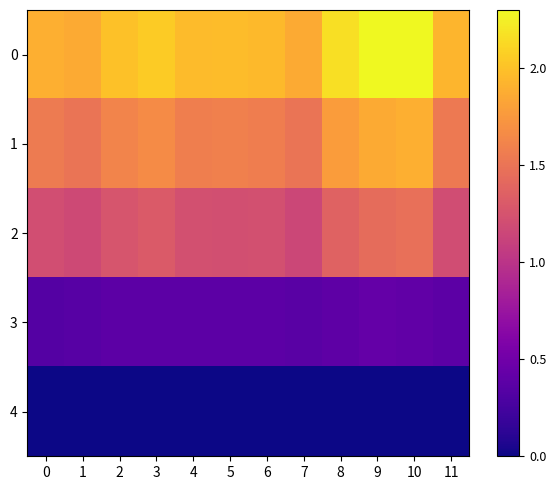

Rank the series by their maximum value, from lowest to highest.

4, 3, 2, 1, 0